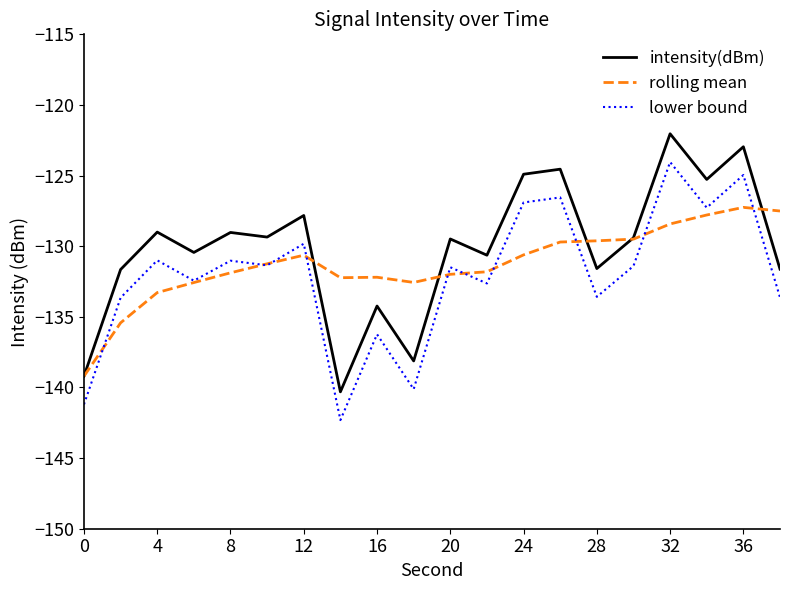

Rank the series by their maximum value, from highest to lowest.

intensity(dBm), lower bound, rolling mean